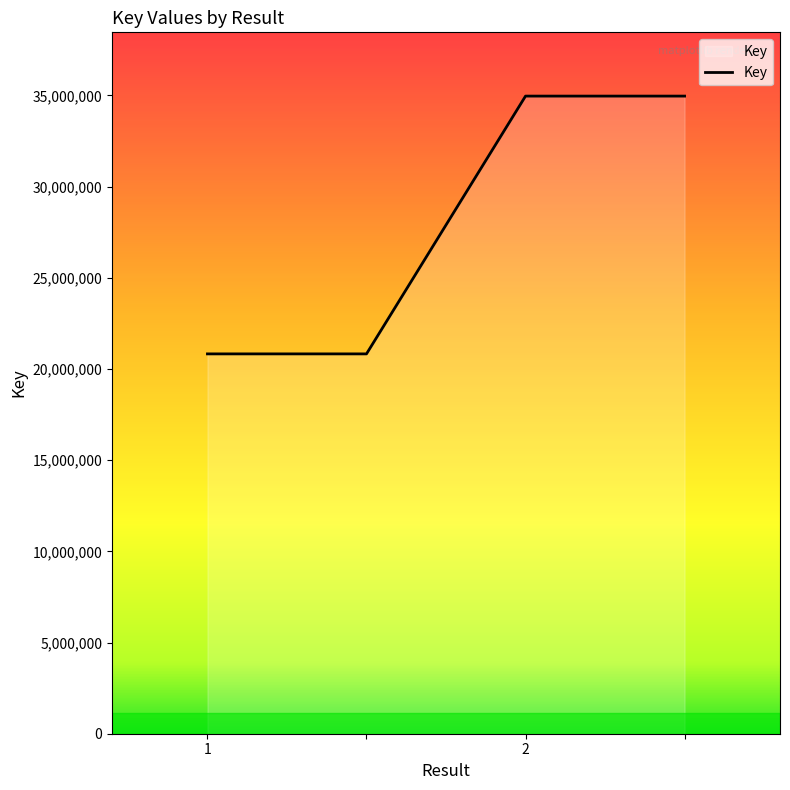

What is the difference between the maximum and minimum values?

14136583